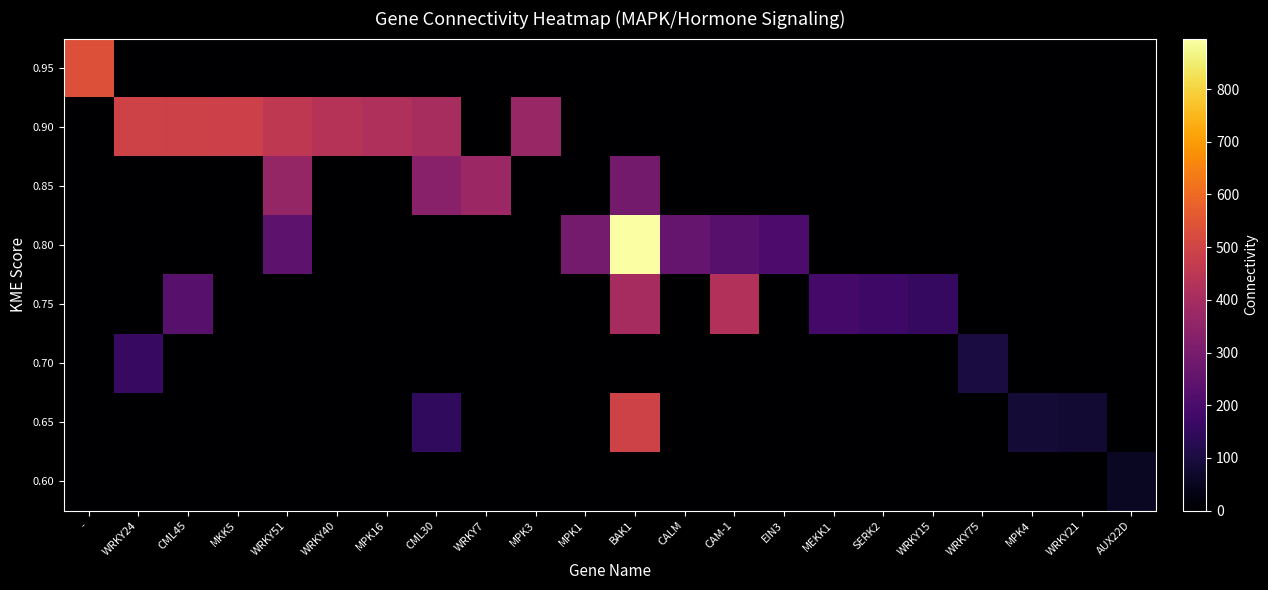

At which category does the chart reach its minimum across all series?

WRKY24